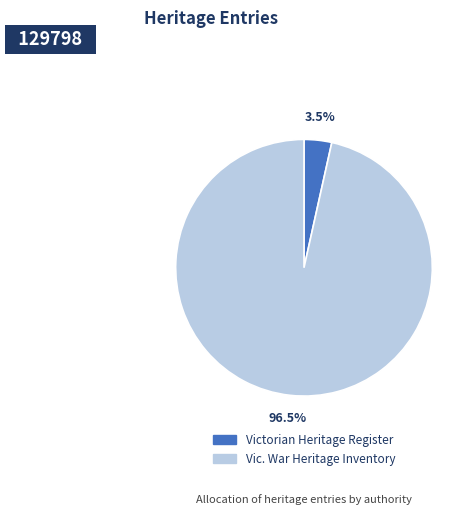

Combined, do Vic. War Heritage Inventory and Victorian Heritage Register account for over 50%?

Yes